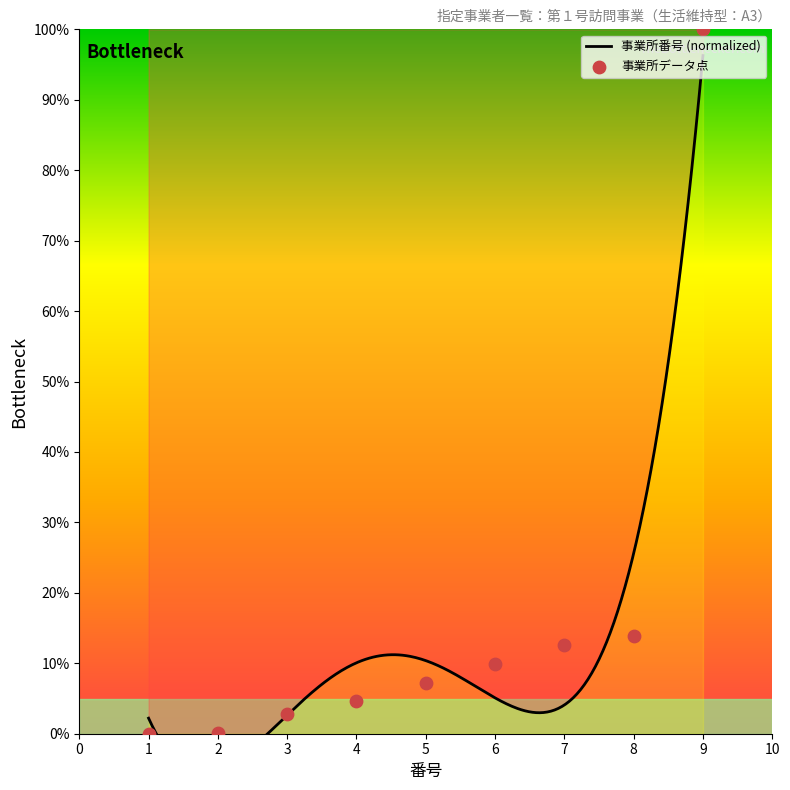

Which has a higher value, 1 or 4?

4